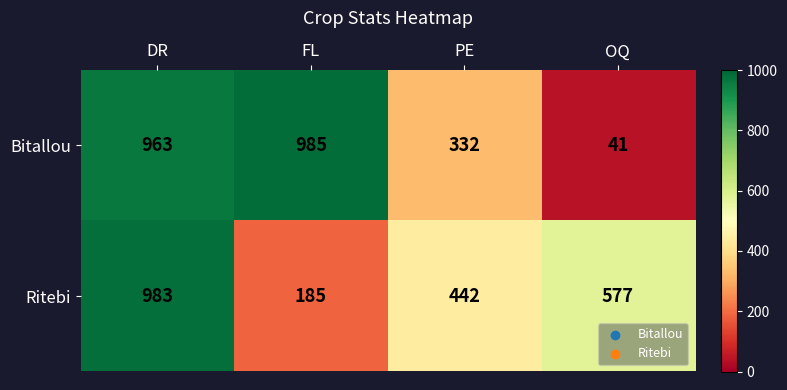

What is the highest value of the Bitallou series?

985